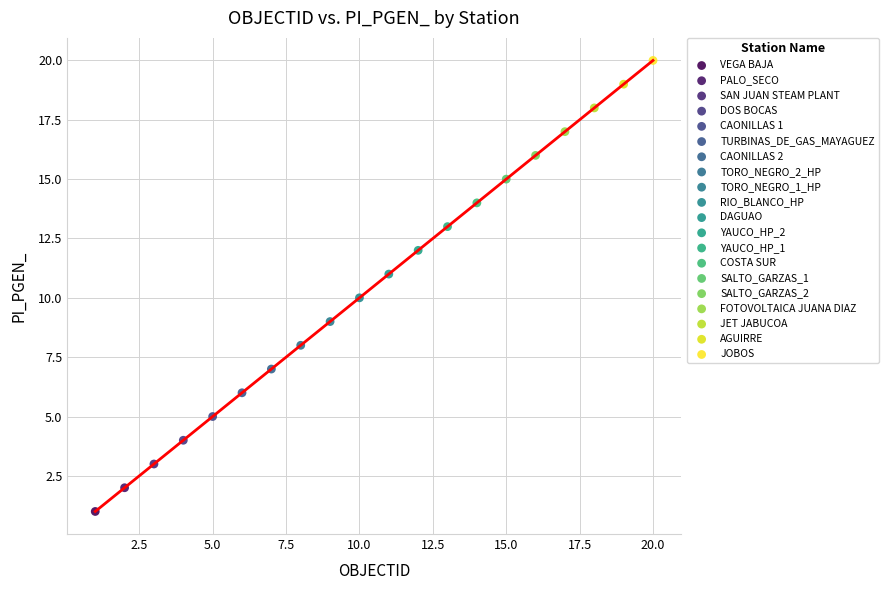

What are all the series names shown in the legend?

VEGA BAJA, PALO_SECO, SAN JUAN STEAM PLANT, DOS BOCAS, CAONILLAS 1, TURBINAS_DE_GAS_MAYAGUEZ, CAONILLAS 2, TORO_NEGRO_2_HP, TORO_NEGRO_1_HP, RIO_BLANCO_HP, DAGUAO, YAUCO_HP_2, YAUCO_HP_1, COSTA SUR, SALTO_GARZAS_1, SALTO_GARZAS_2, FOTOVOLTAICA JUANA DIAZ, JET JABUCOA, AGUIRRE, JOBOS